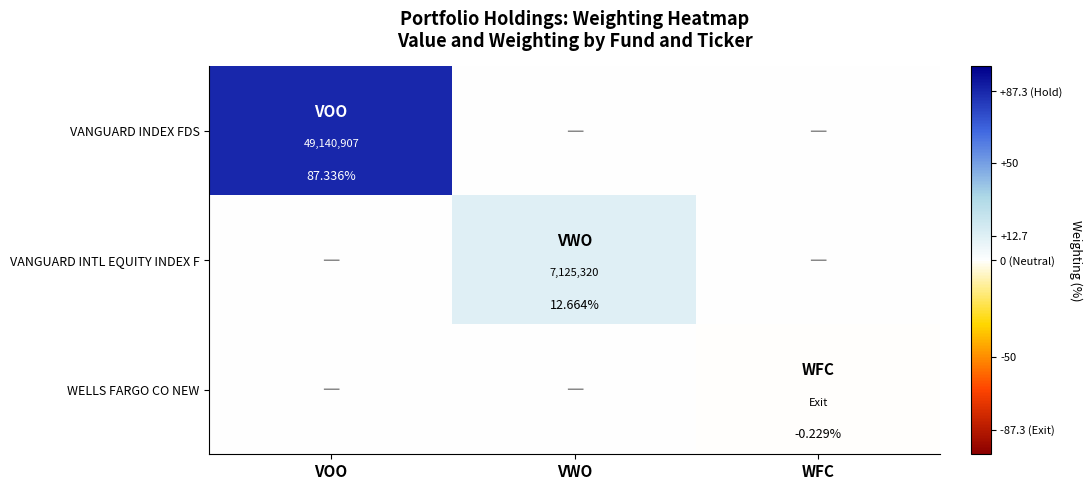

At how many categories does at least one series exceed 52?

1